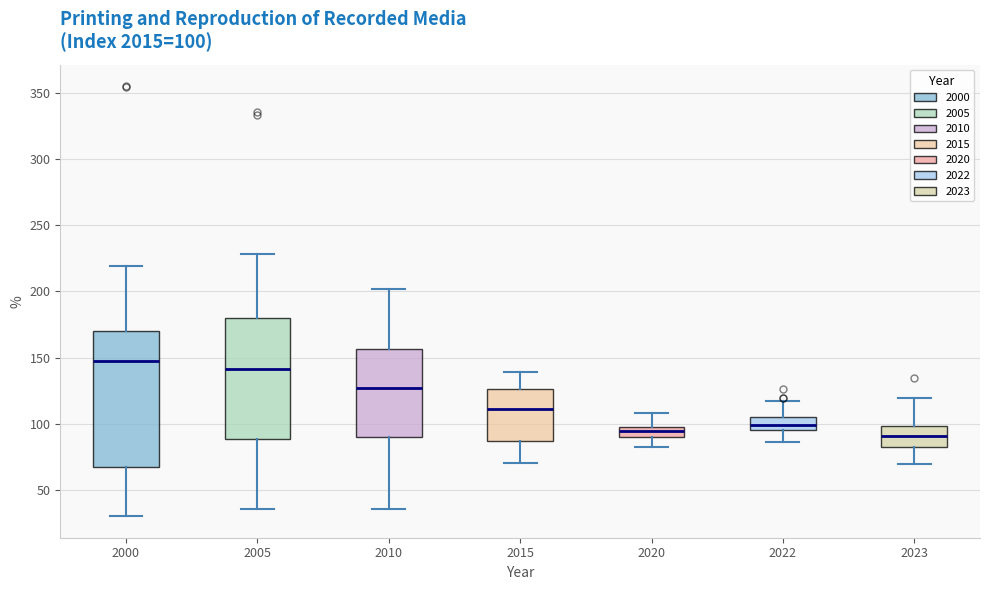

Which box is the tallest, from its lower edge to its upper edge?

2000